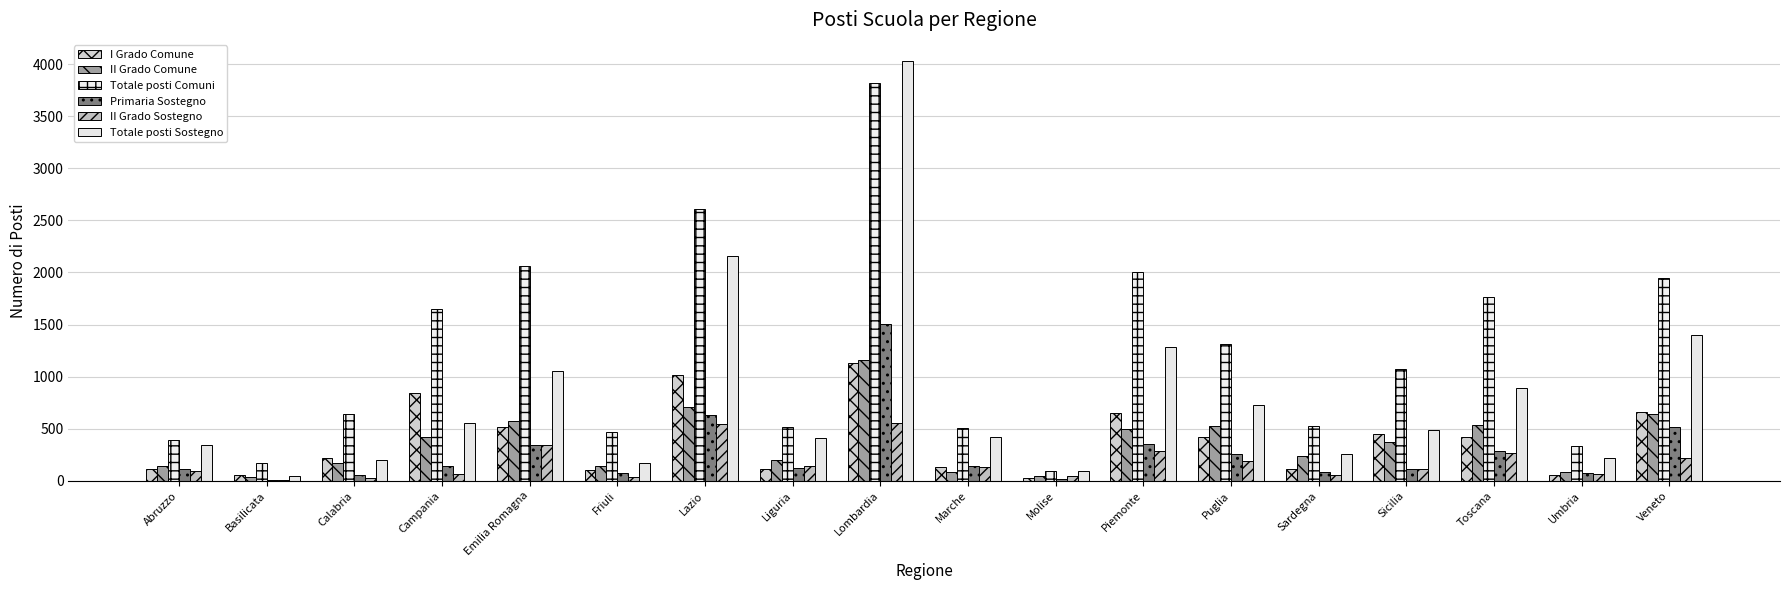

How many series are shown in this chart?

6